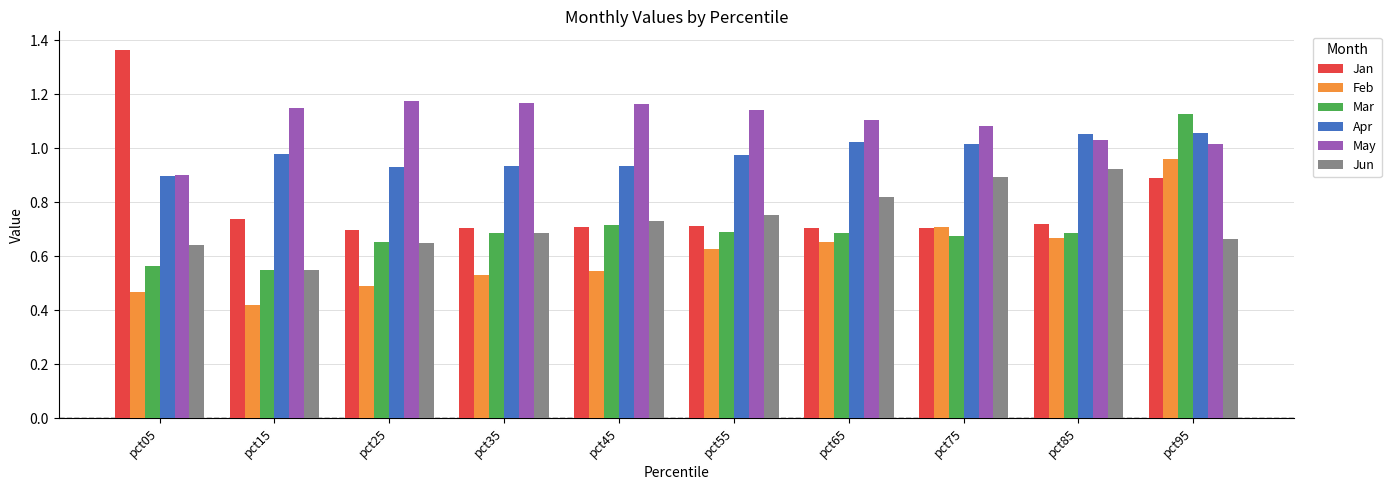

Which category has the highest value across all series?

pct05